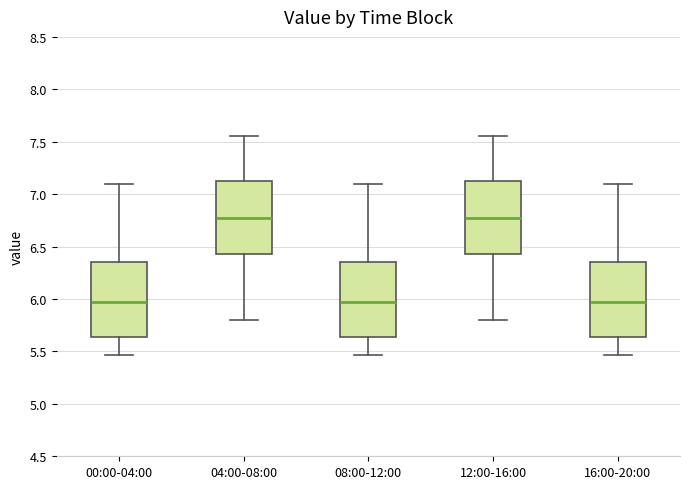

Reading left to right, transcribe this box plot: for each box, give where its median line is, the range the box spans, and where its two whiskers end, as read against the y-axis. The values are not printed on the chart, so give them approximately, as read against the axis.

00:00-04:00: median 6.00, box 5.65 to 6.35, whiskers 5.45 to 7.10
04:00-08:00: median 6.80, box 6.45 to 7.15, whiskers 5.80 to 7.55
08:00-12:00: median 6.00, box 5.65 to 6.35, whiskers 5.45 to 7.10
12:00-16:00: median 6.80, box 6.45 to 7.15, whiskers 5.80 to 7.55
16:00-20:00: median 6.00, box 5.65 to 6.35, whiskers 5.45 to 7.10